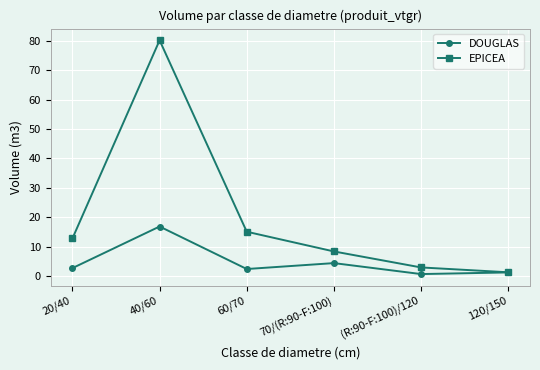

Rank the series by their maximum value, from lowest to highest.

DOUGLAS, EPICEA